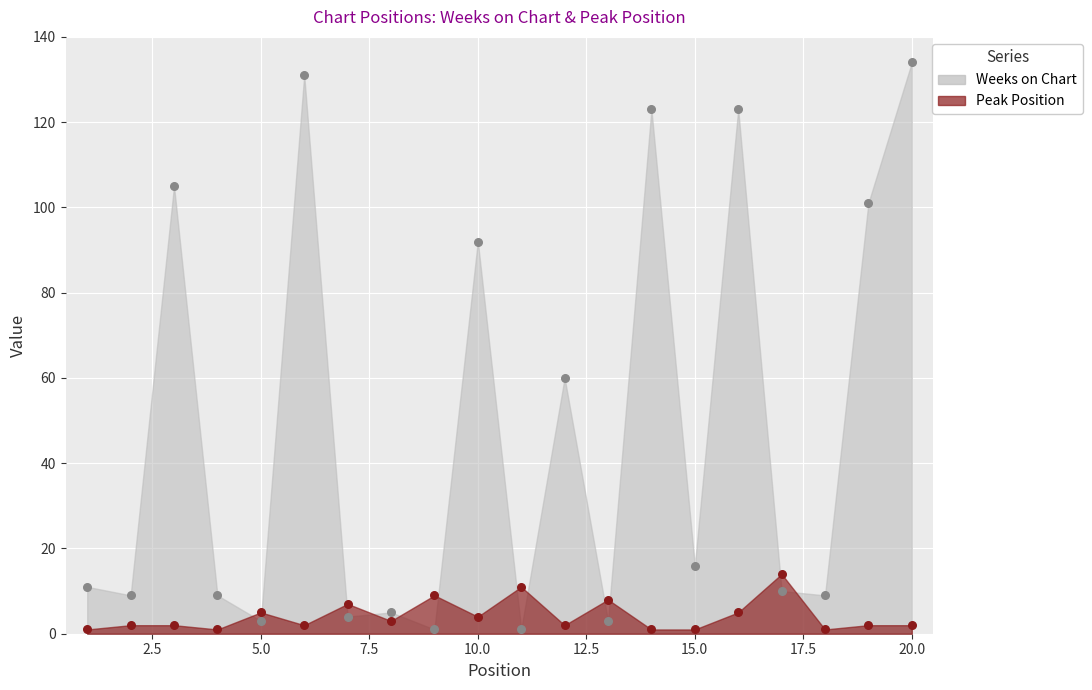

Which series has the widest spread of Y values?

Weeks on Chart